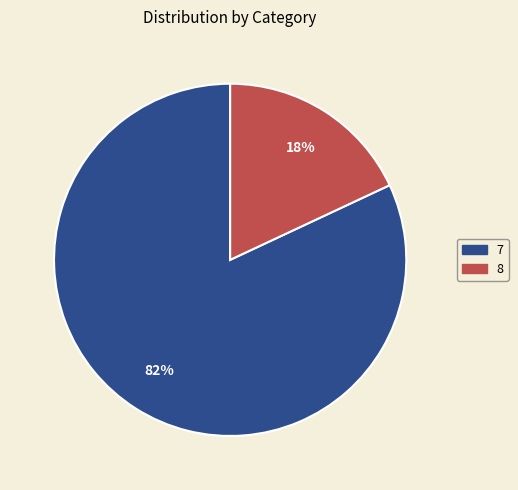

Is the sum of 8 and 7 greater than half?

Yes